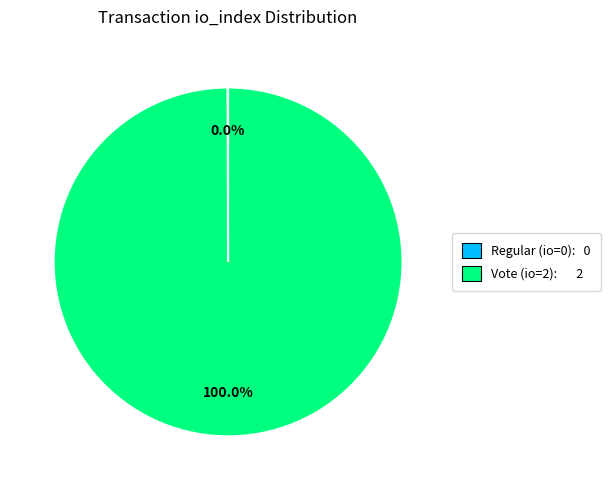

To the nearest percent, what is the average slice percentage?

50%